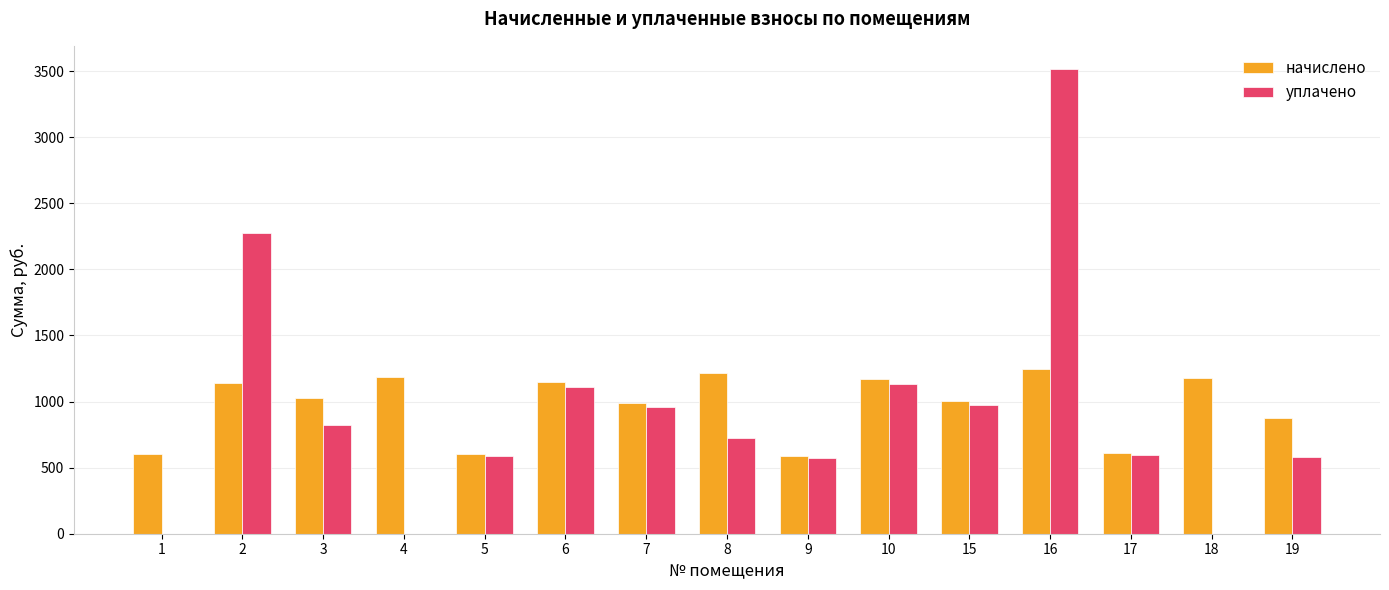

What is the total value across all series at 9?

1162.7